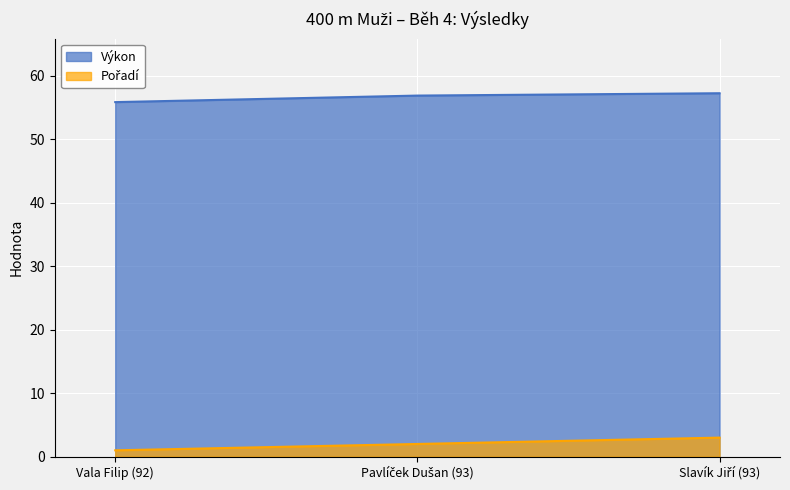

What is the spread (max minus min) of values at Vala Filip (92)?

54.8